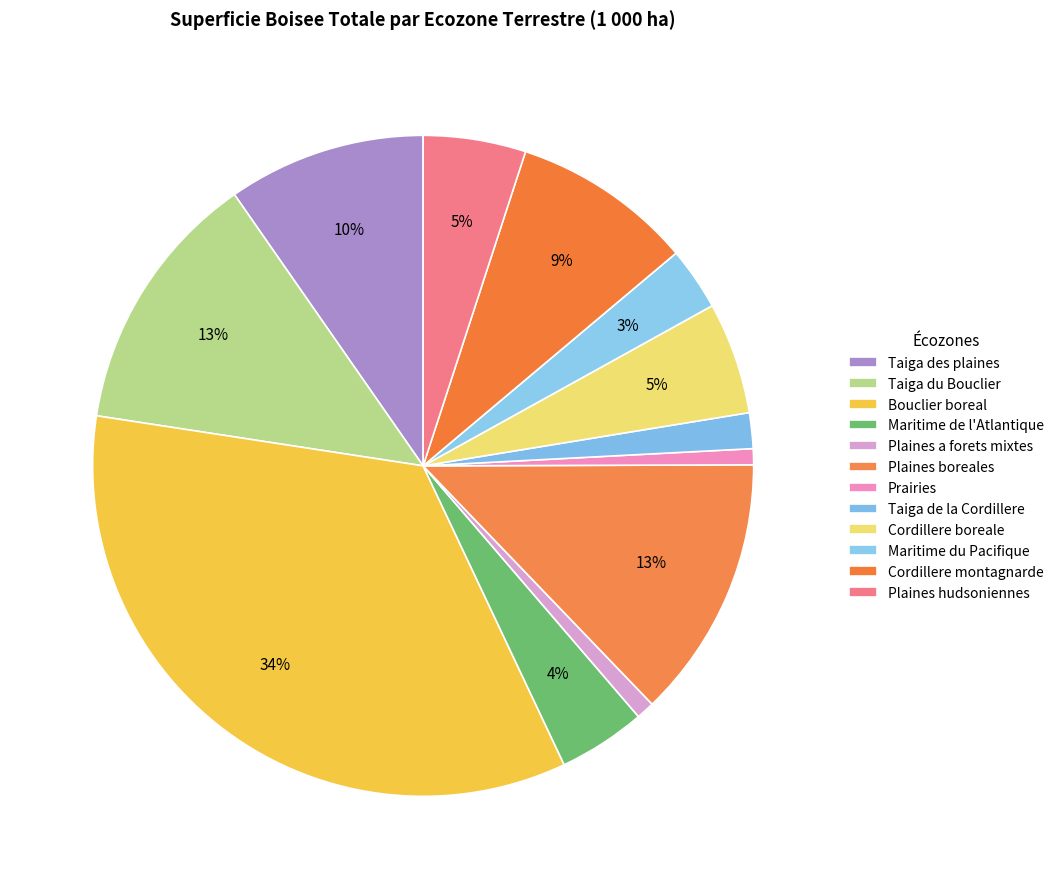

Rank the categories by value from lowest to highest.

Prairies, Plaines a forets mixtes, Taiga de la Cordillere, Maritime du Pacifique, Maritime de l'Atlantique, Plaines hudsoniennes, Cordillere boreale, Cordillere montagnarde, Taiga des plaines, Plaines boreales, Taiga du Bouclier, Bouclier boreal